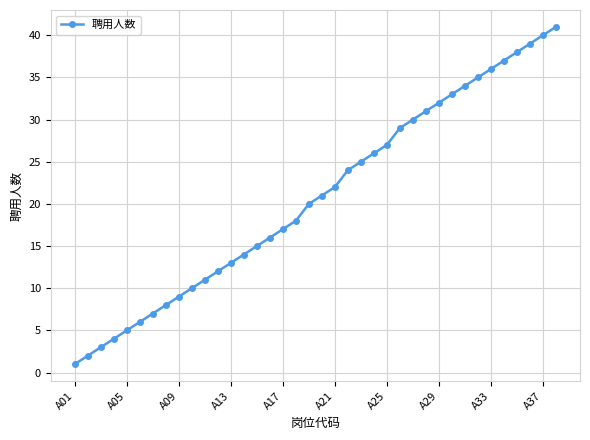

What is the difference between the second highest and second lowest values?

38